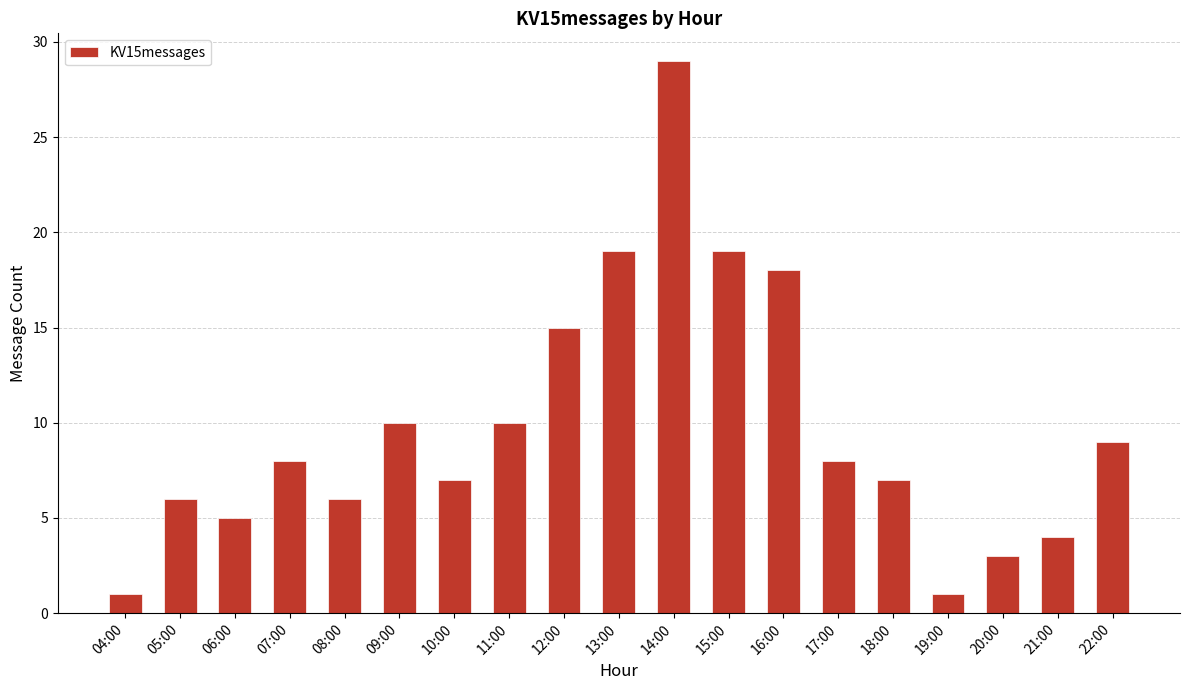

The chart shows a value of 8 at 05:00. True or false?

False